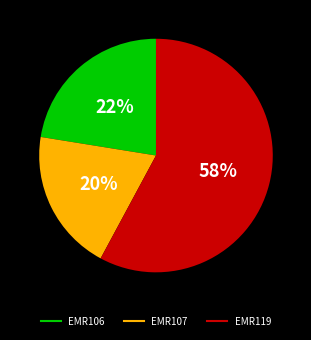

Which slice is the smallest?

EMR107